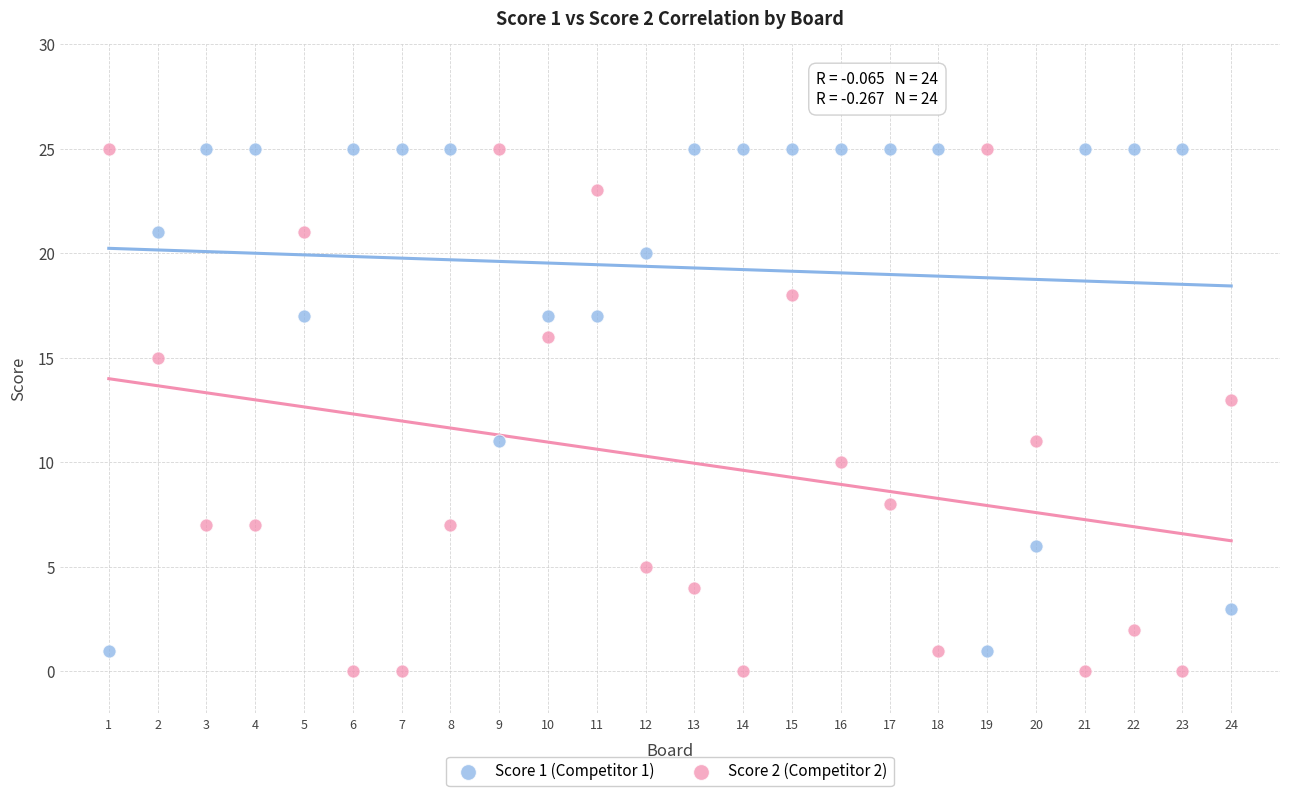

What is the X range (max minus min) for the scatter plot?

23